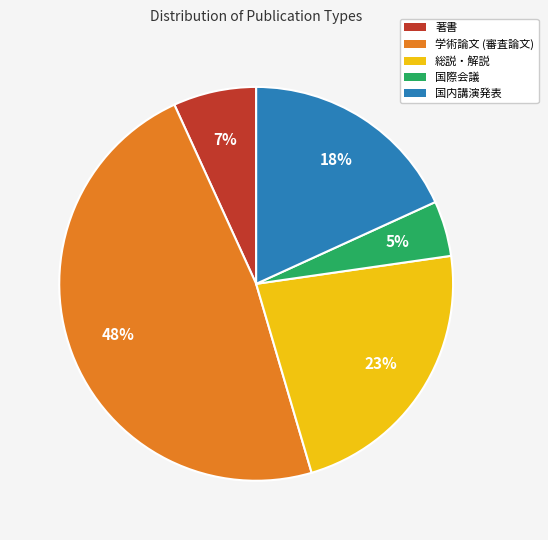

Rank the categories by value from lowest to highest.

国際会議, 著書, 国内講演発表, 総説・解説, 学術論文 (審査論文)